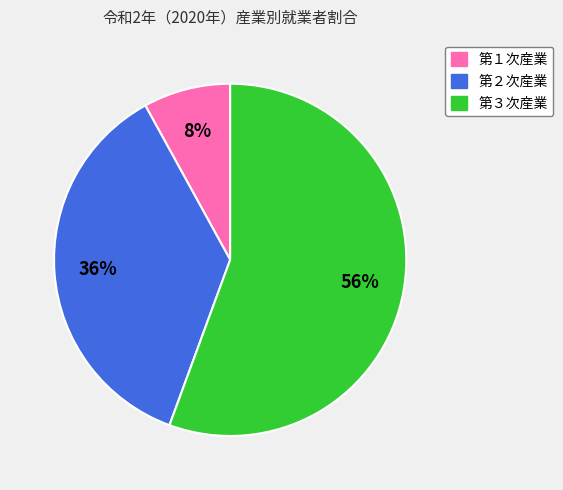

Approximately how many times larger is the value at 第１次産業 compared to 第２次産業?

0.2